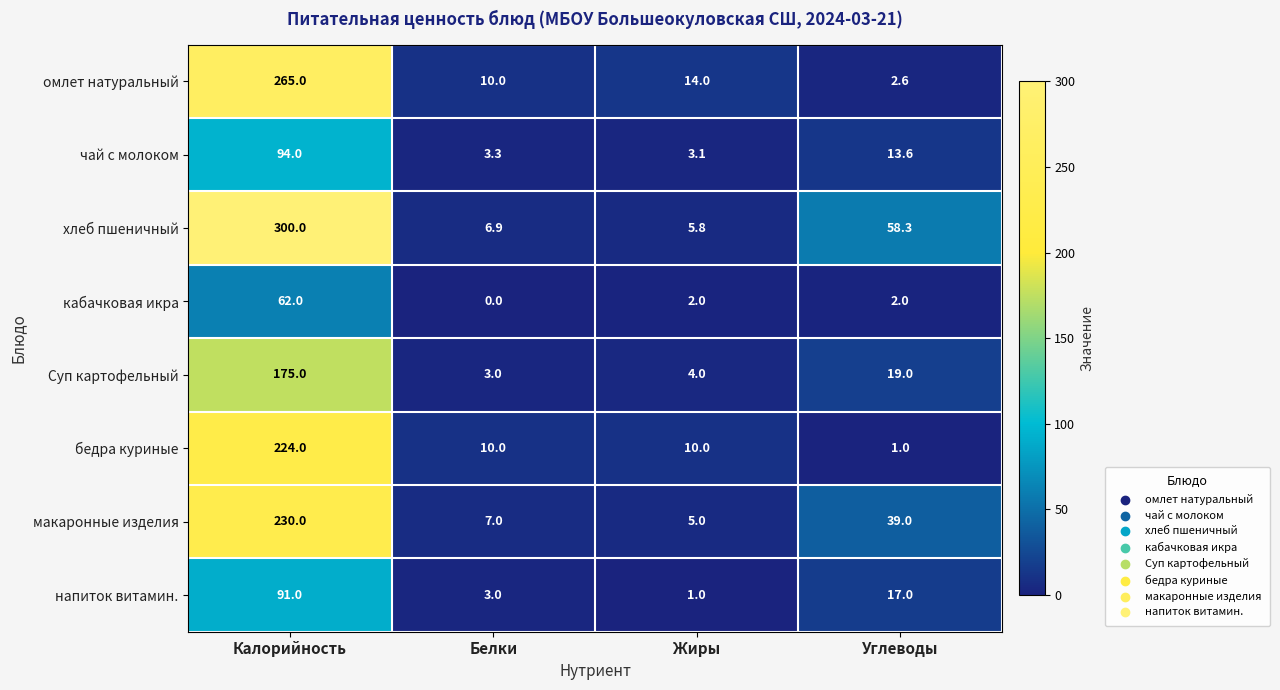

True or false: бедра куриные has a value of 224.0 at Калорийность.

True